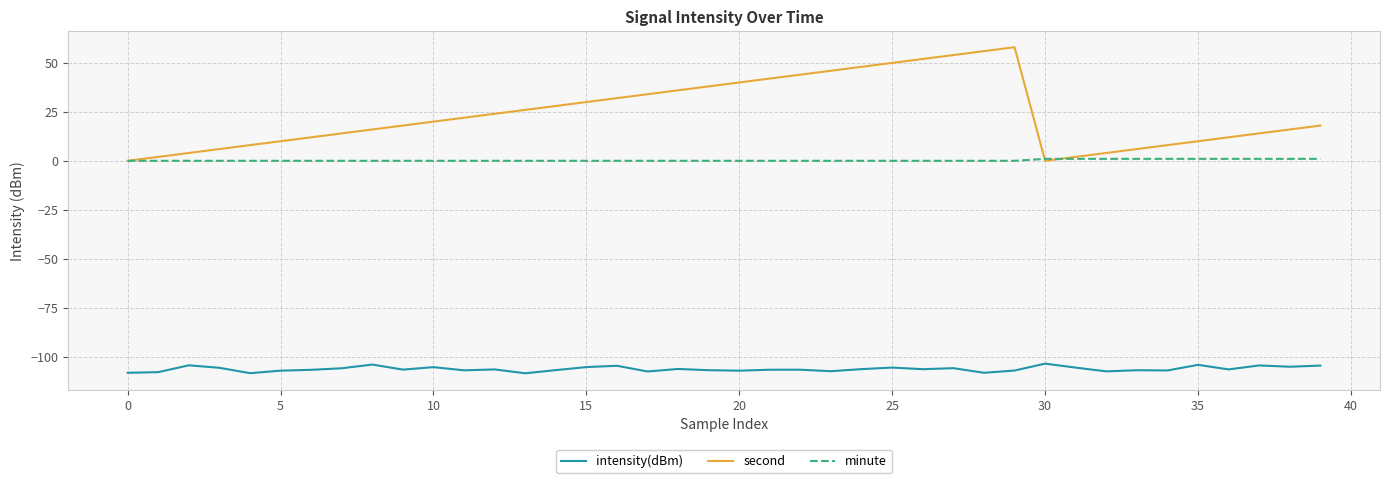

True or false: intensity(dBm) and minute intersect in this chart.

False